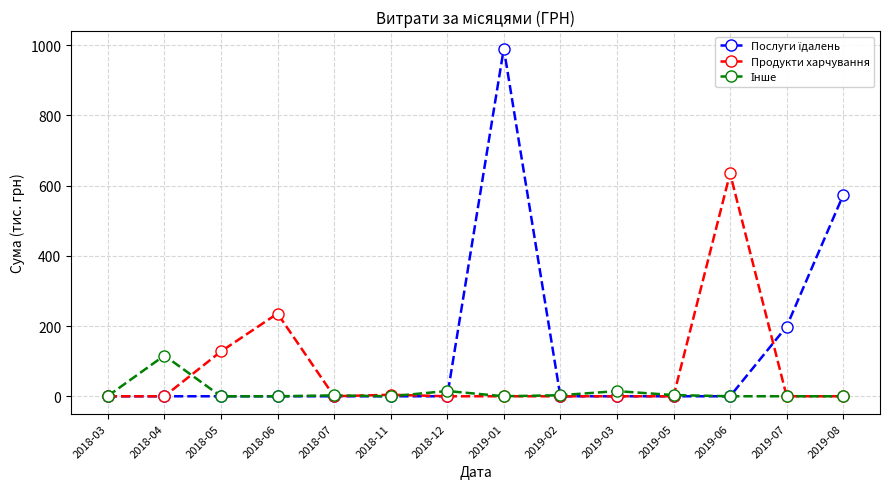

At which category is the sum across all series the highest?

2019-01